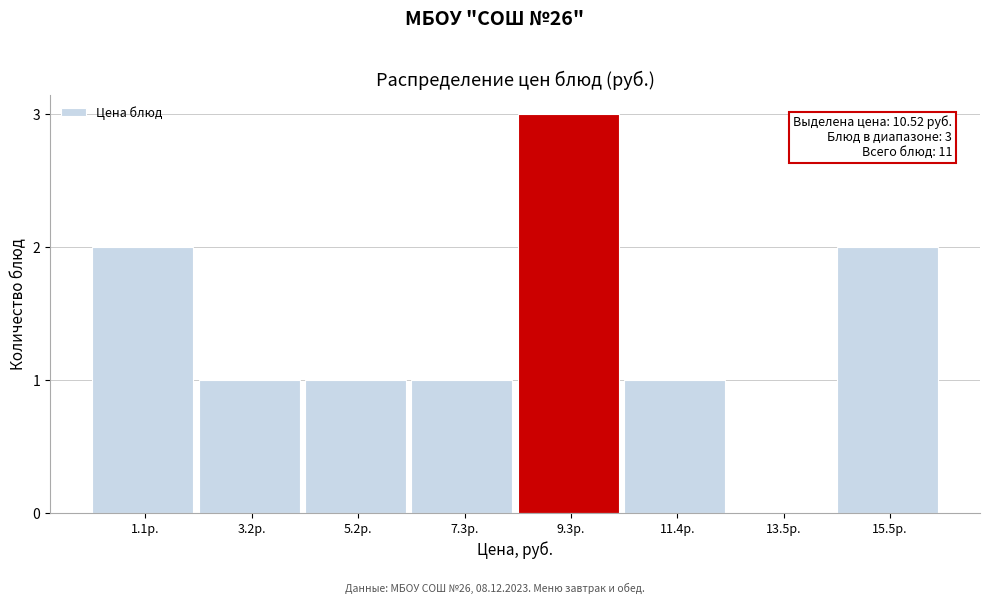

Reading left to right, extract all data points from this chart.

1.1р.=2	3.2р.=1	5.2р.=1	7.3р.=1	9.3р.=3	11.4р.=1	13.5р.=0	15.5р.=2